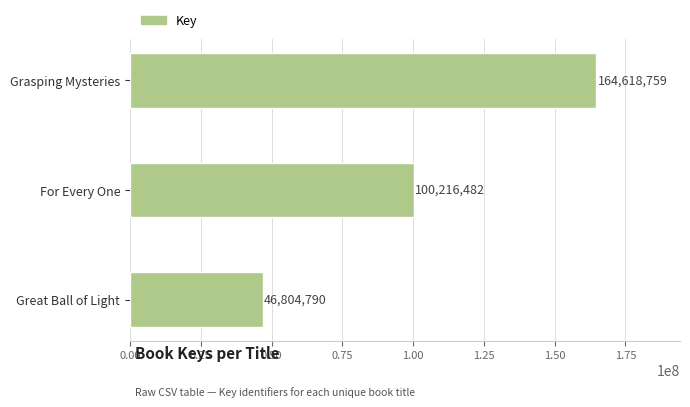

What is the ratio of the value at For Every One to the value at Great Ball of Light?

2.1